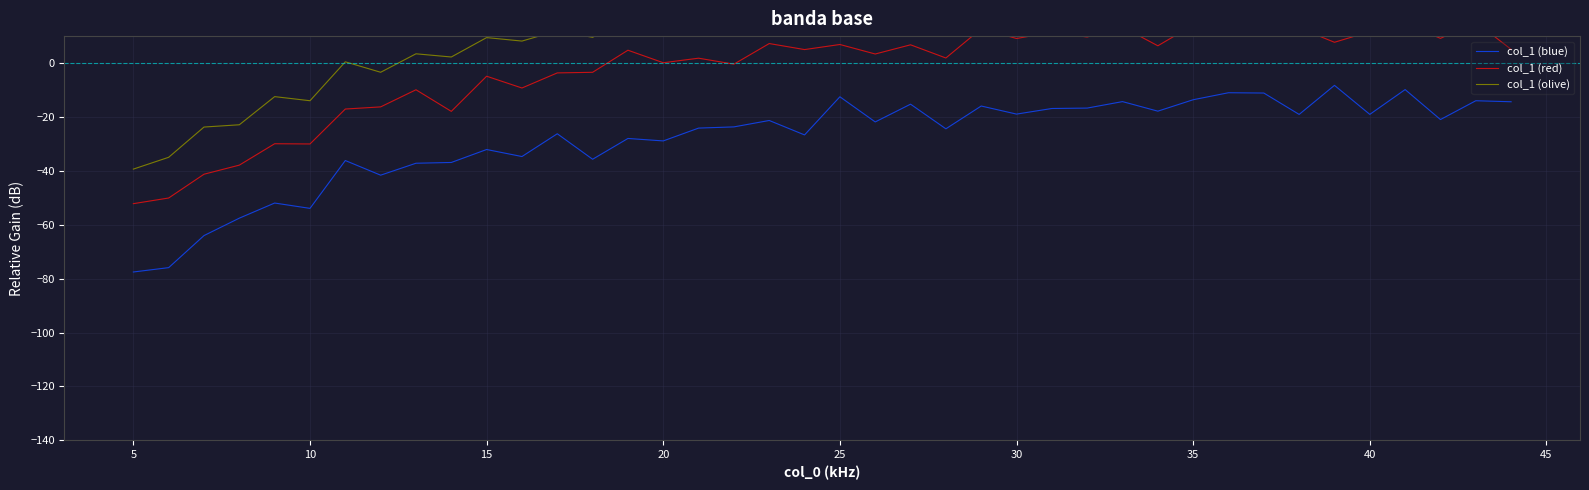

What is the maximum value for col_1 (blue)?

-8.3